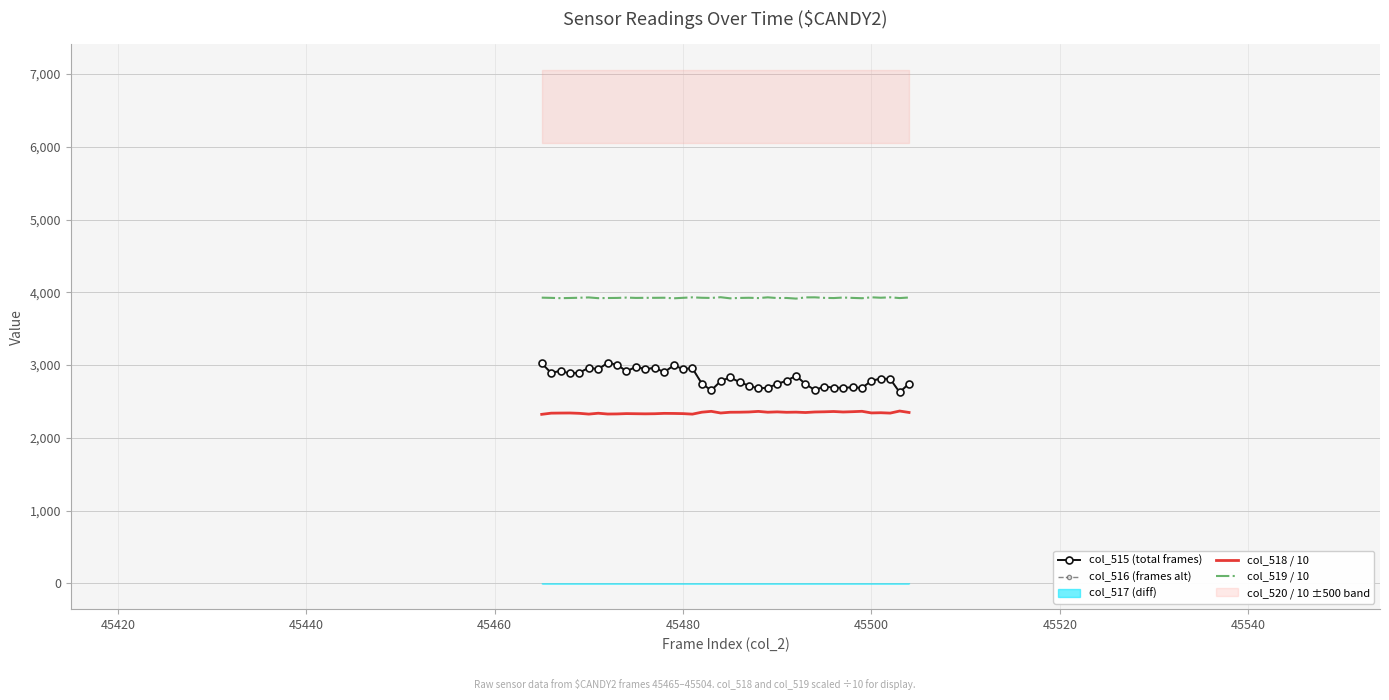

True or false: col_516 (frames alt) and col_518 / 10 cross at least once.

False